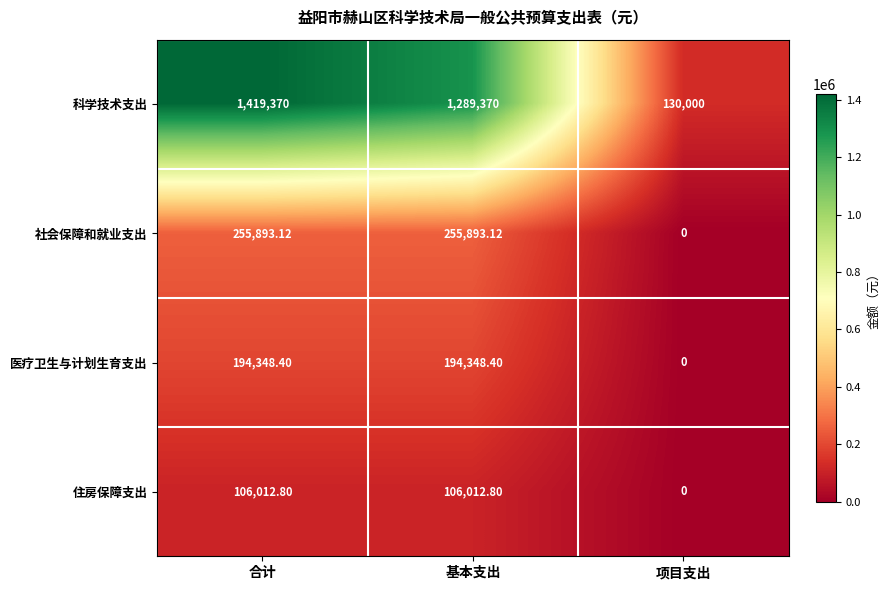

Which series has the largest range (max minus min)?

科学技术支出